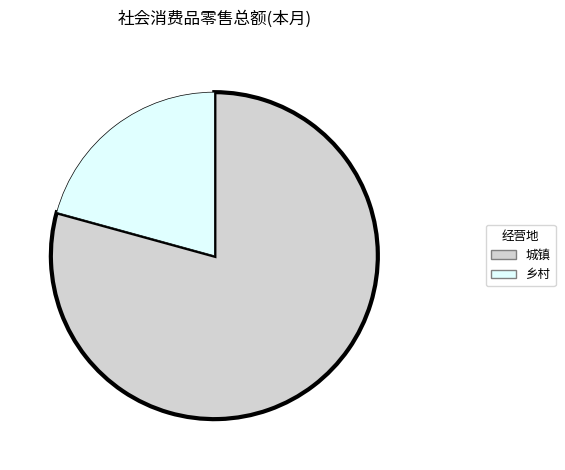

Does any single category account for the majority?

Yes